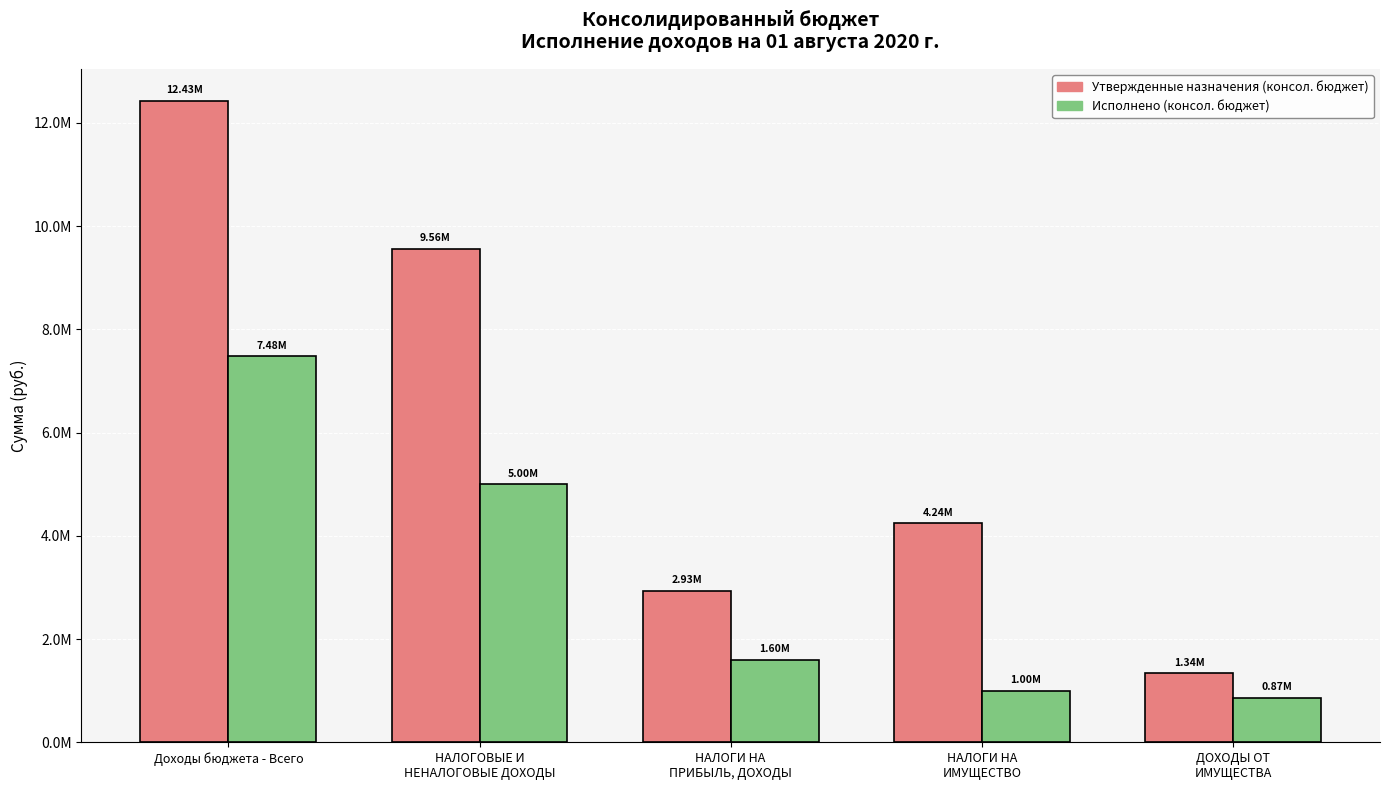

What are all the series names shown in the legend?

Утвержденные назначения (консол. бюджет), Исполнено (консол. бюджет)